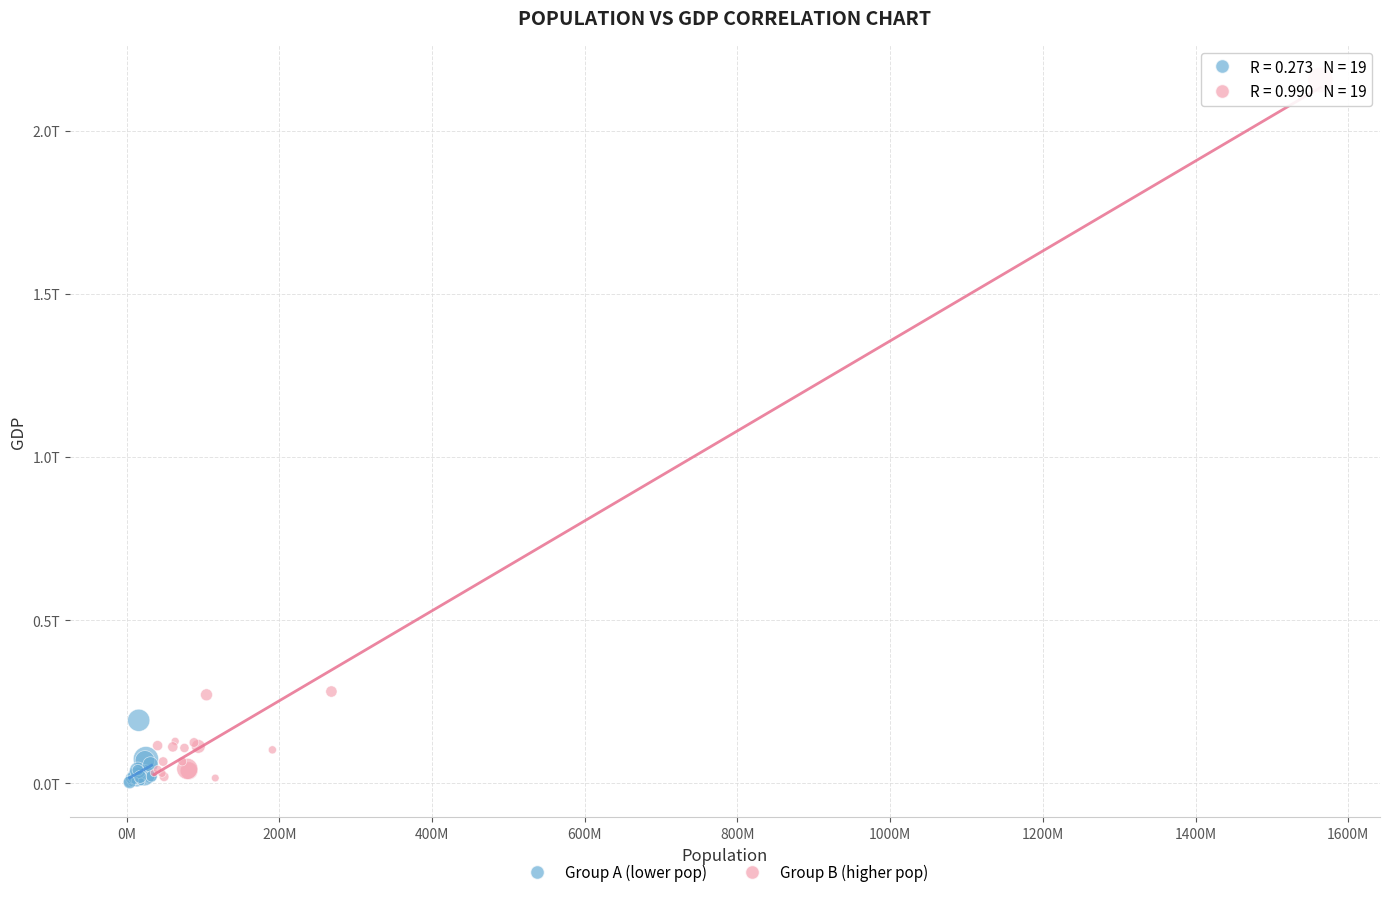

What are all the series names shown in the legend?

Group A (lower pop), Group B (higher pop)